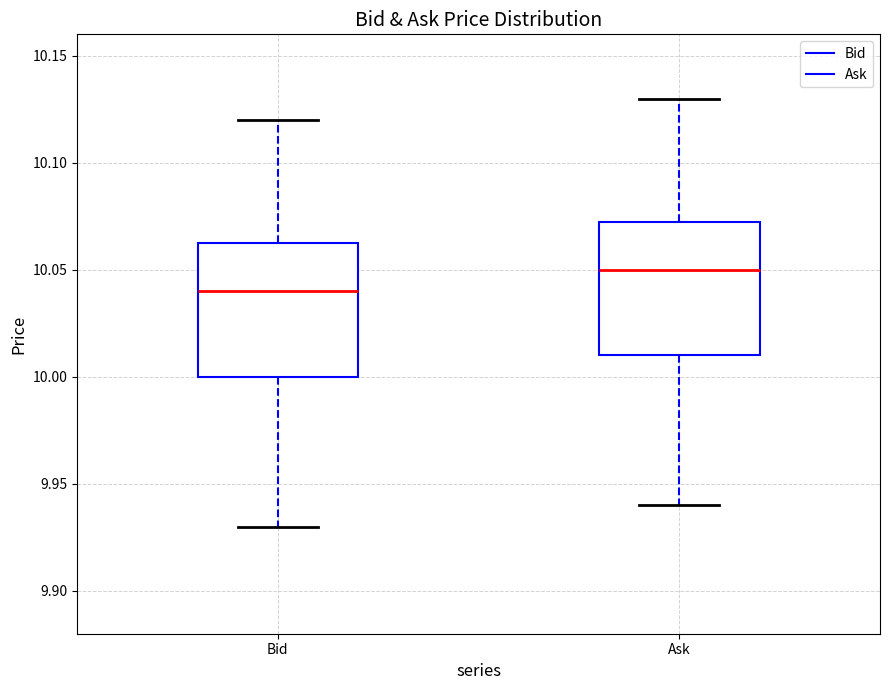

Reading left to right, read every box against the y-axis: the position of its median line, the range the box covers, and the ends of its whiskers. The values are not printed on the chart, so give them approximately, as read against the axis.

Bid: median 10.040, box 10.000 to 10.065, whiskers 9.930 to 10.120
Ask: median 10.050, box 10.010 to 10.075, whiskers 9.940 to 10.130